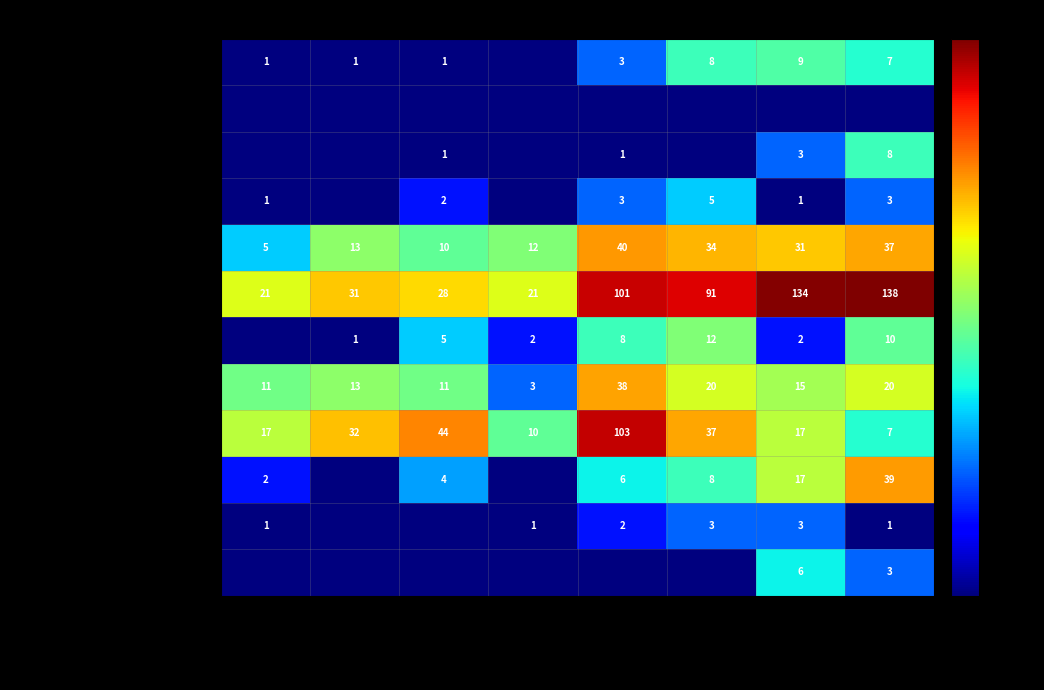

Rank the categories by Event linked to Materials value from highest to lowest.

2020/21 Total, 2021/22 Total, Q3 2023/24, 2023/24 Total, Q1 2023/24, Q2 2023/24, Q4 2023/24, 2022/23 Total